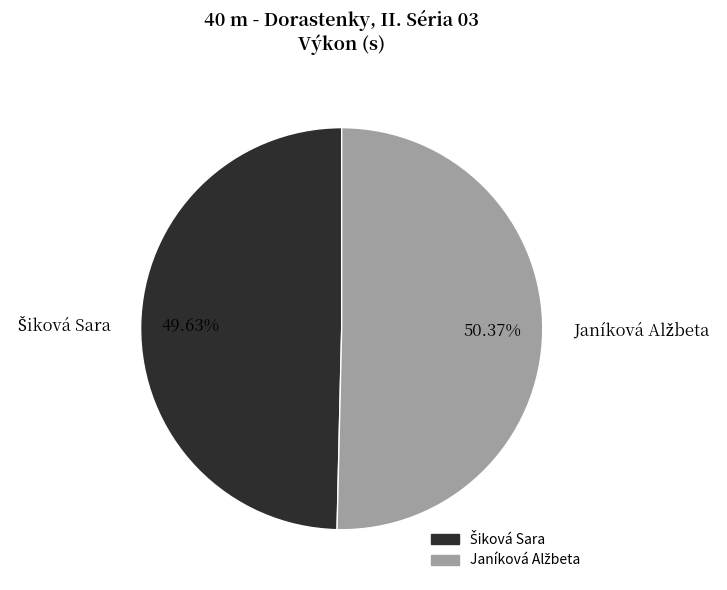

Is there any slice that represents more than half of the pie?

Yes